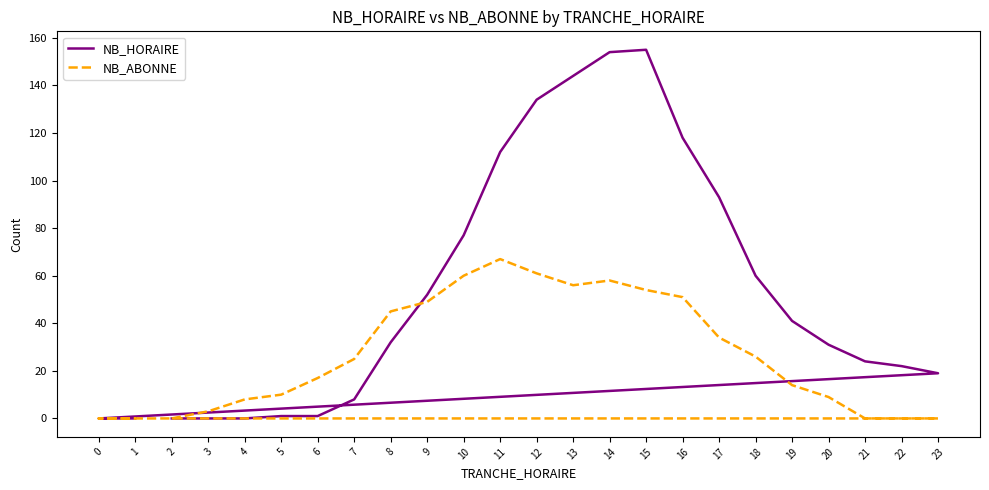

True or false: NB_ABONNE and NB_HORAIRE intersect in this chart.

True